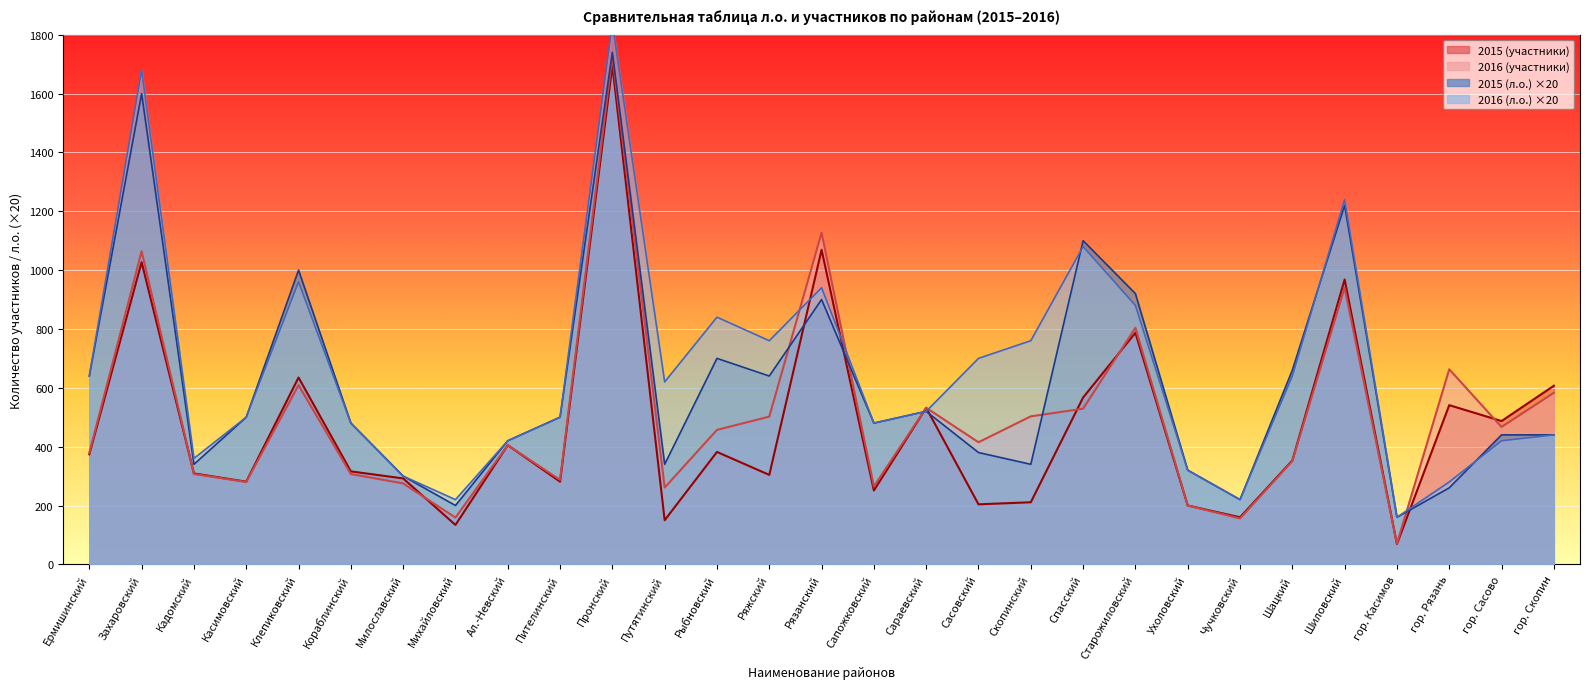

True or false: 2015 (л.о.) has a value of 295 at гор. Скопин.

False